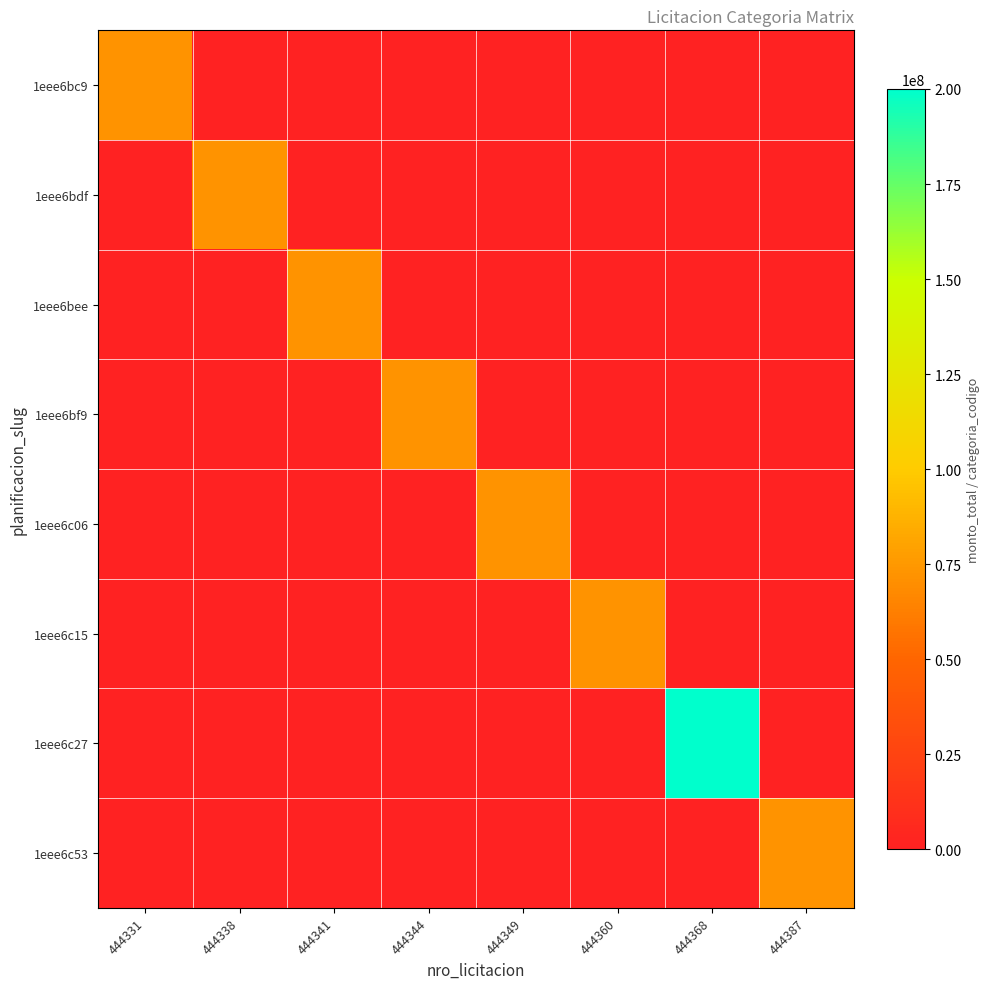

How many data points does each series have?

8